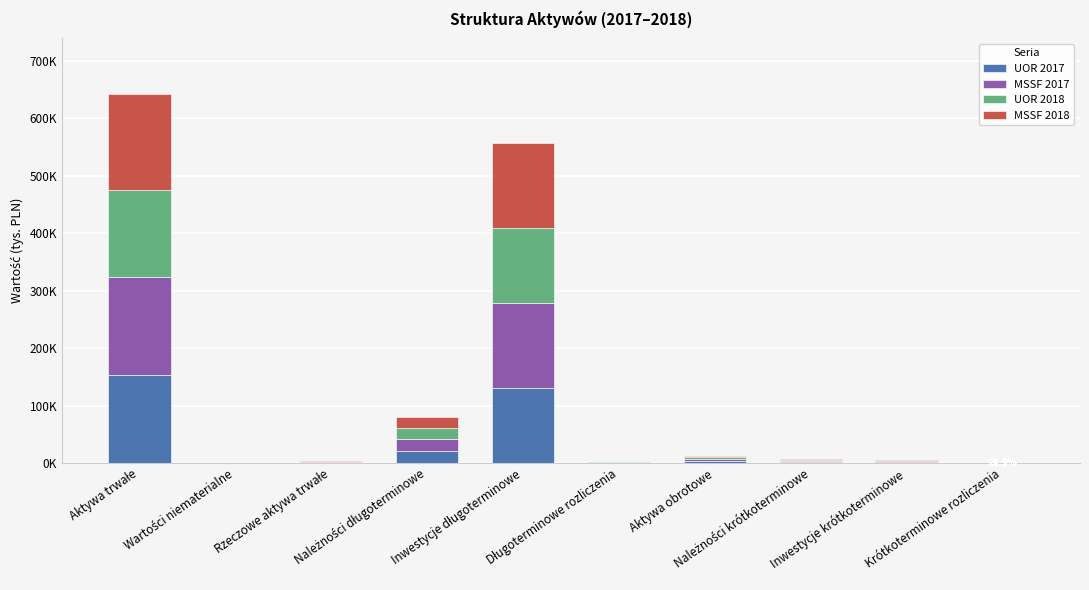

Which series has the largest total across all categories?

MSSF 2017